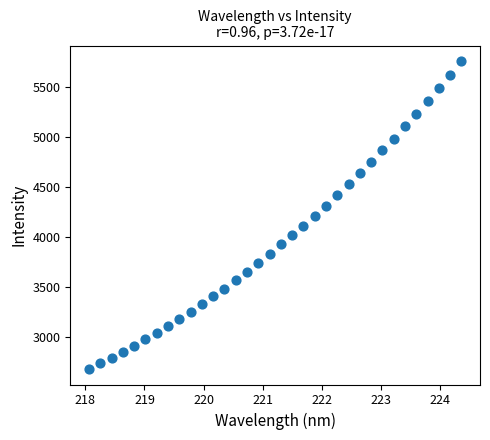

What is the range of X values (max minus min)?

6.3